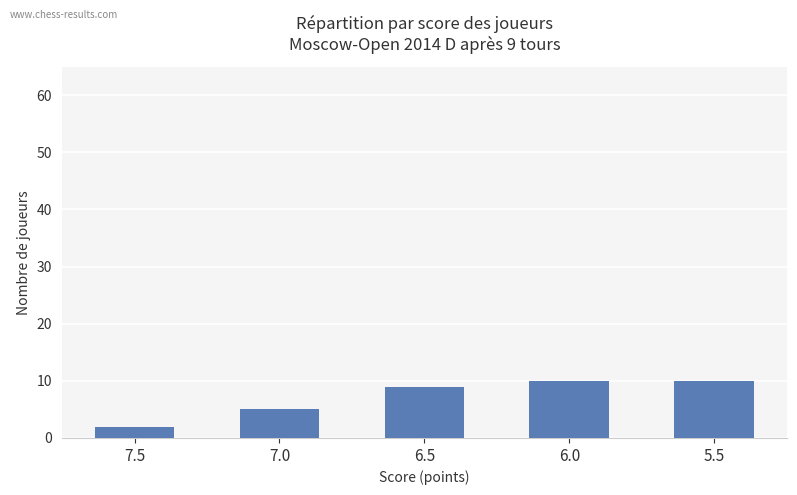

The value at 5.5 is 10. True or false?

True